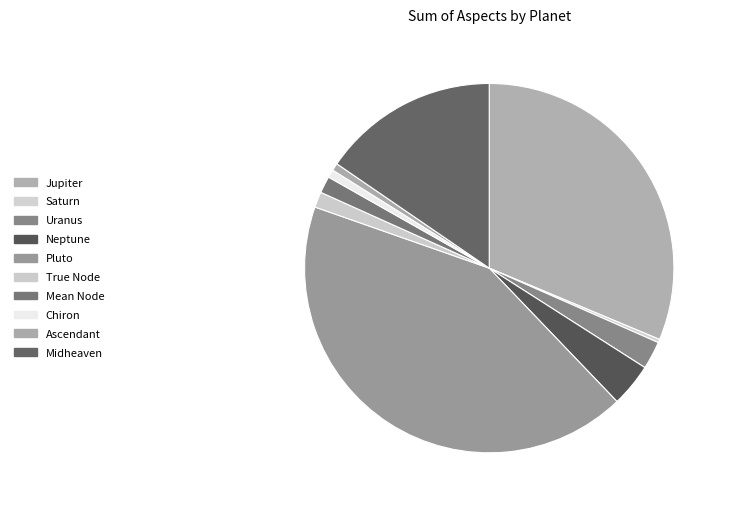

Which has a higher value, True Node or Pluto?

Pluto